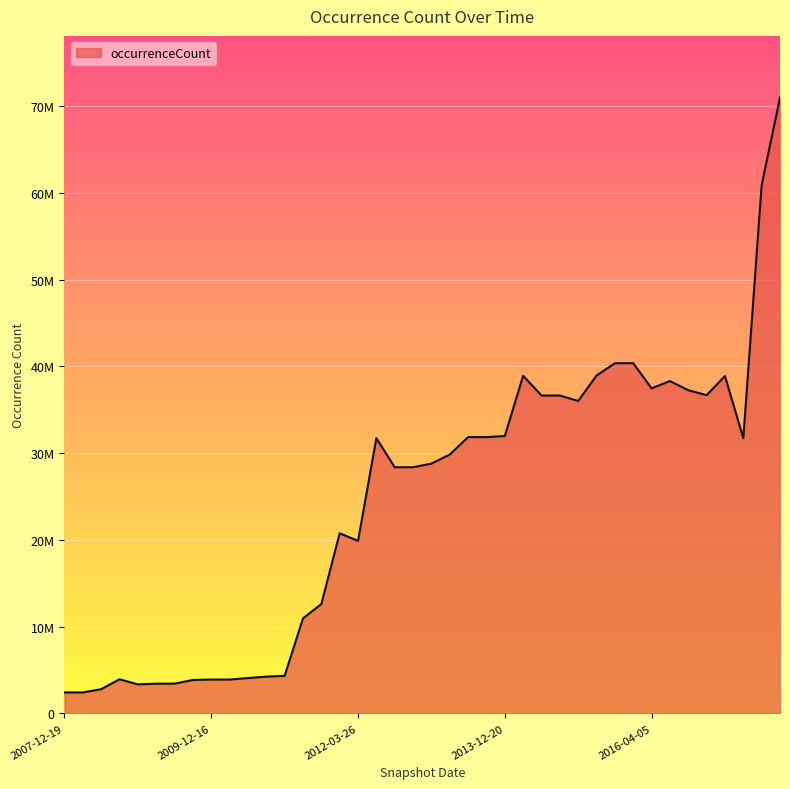

Does the chart display data point markers on the line(s)?

No